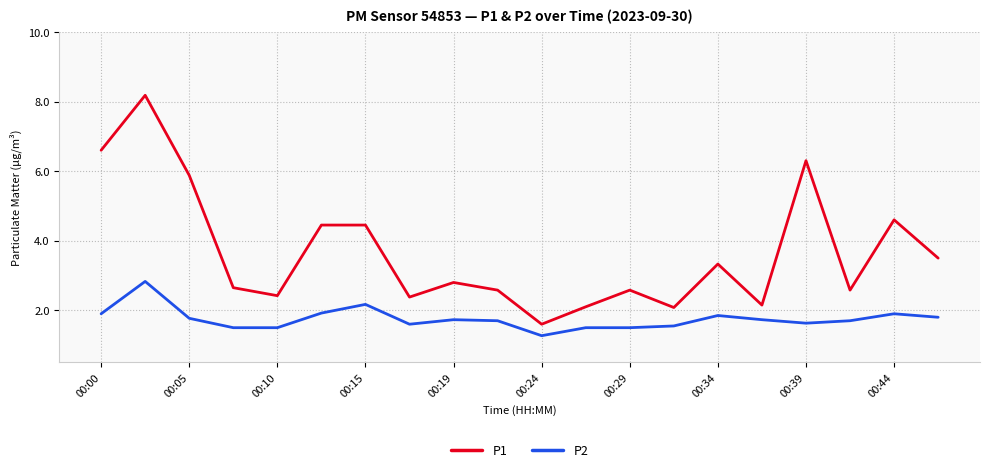

Which series has the widest spread of values?

P1